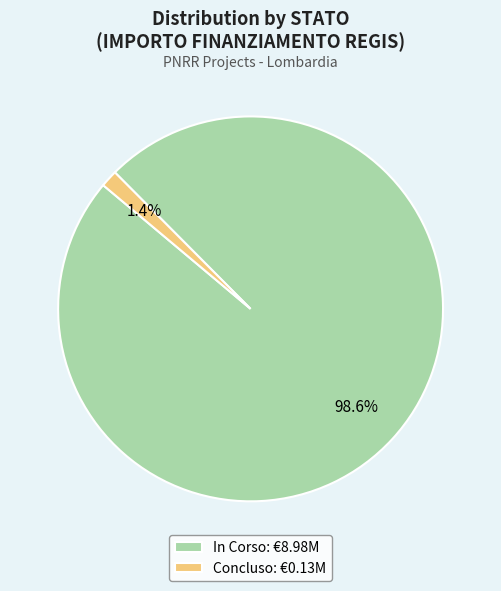

Which has a higher value, In Corso: €8.98M or Concluso: €0.13M?

In Corso: €8.98M